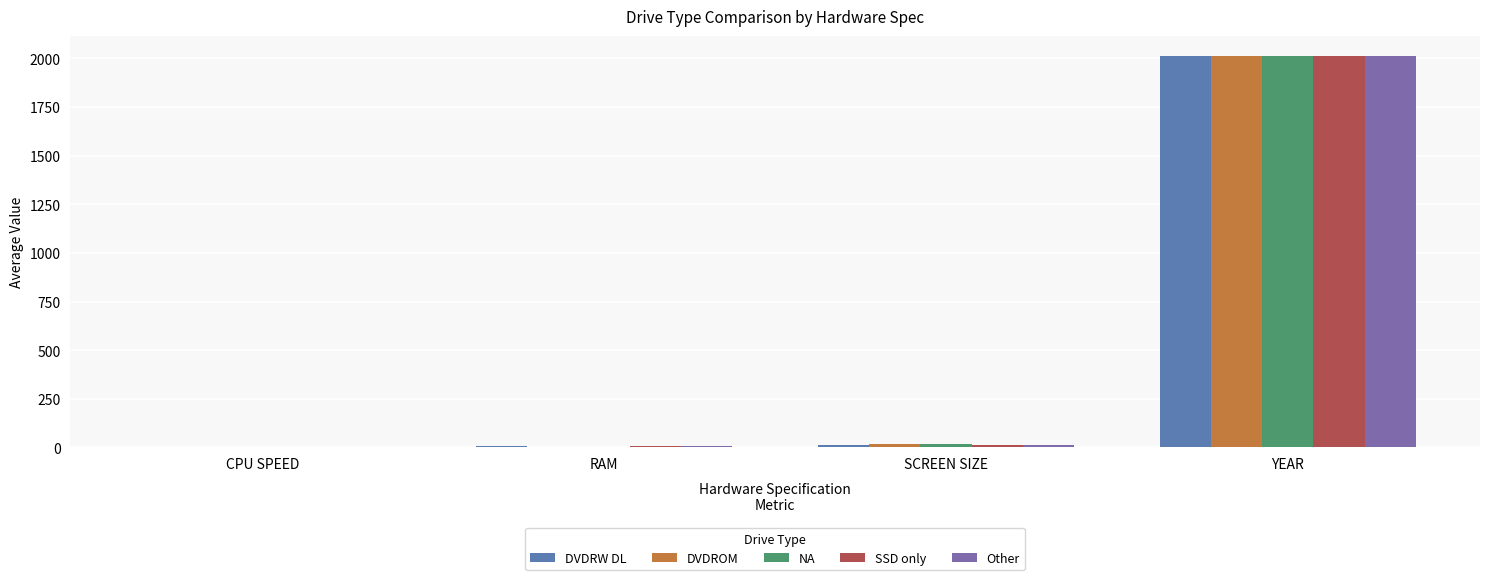

What is the maximum value for SSD only?

2014.5